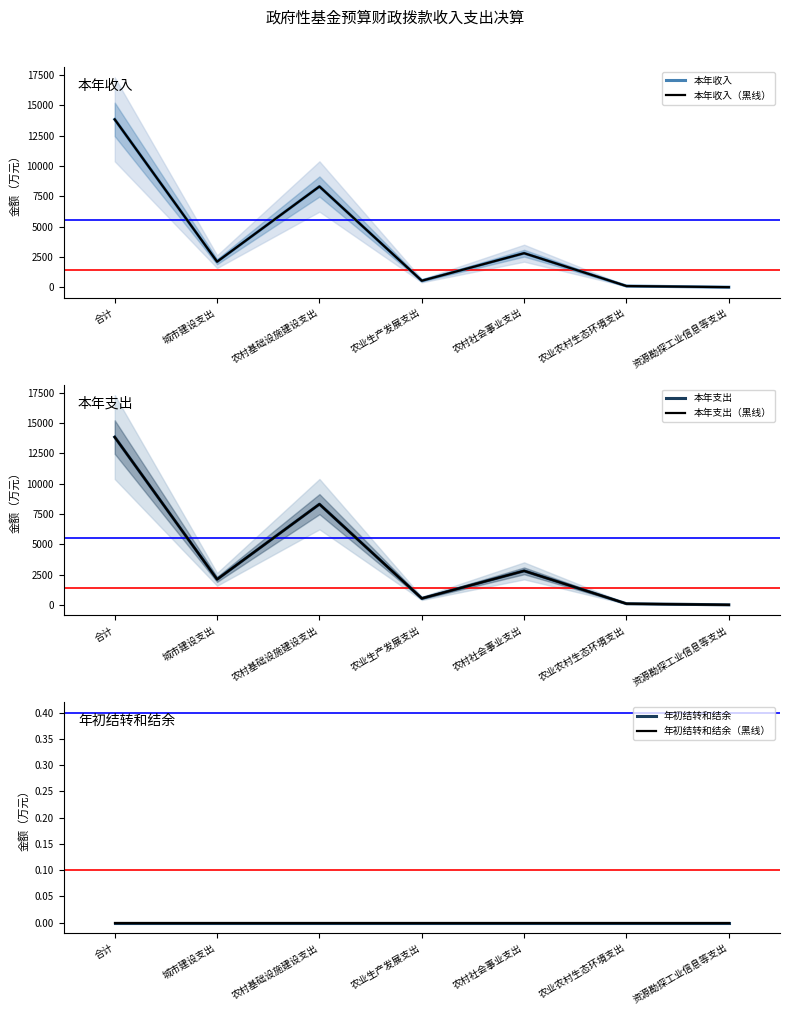

Reading left to right, what are all the values shown in this chart?

本年收入: 13834.4	2103.1	8303.7	531.3	2802.0	93.9	0.5
本年收入（黑线）: 13834.4	2103.1	8303.7	531.3	2802.0	93.9	0.5
本年支出: 13834.4	2103.1	8303.7	531.3	2802.0	93.9	0.5
本年支出（黑线）: 13834.4	2103.1	8303.7	531.3	2802.0	93.9	0.5
年初结转和结余: 0.0	0.0	0.0	0.0	0.0	0.0	0.0
年初结转和结余（黑线）: 0.0	0.0	0.0	0.0	0.0	0.0	0.0